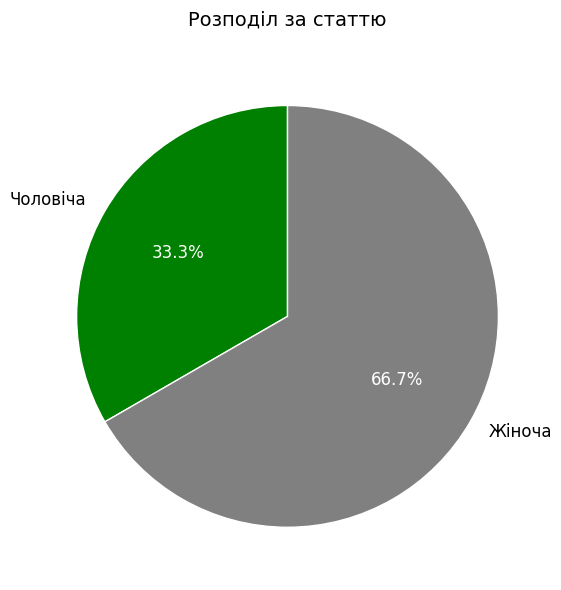

Count the number of slices in the pie.

2